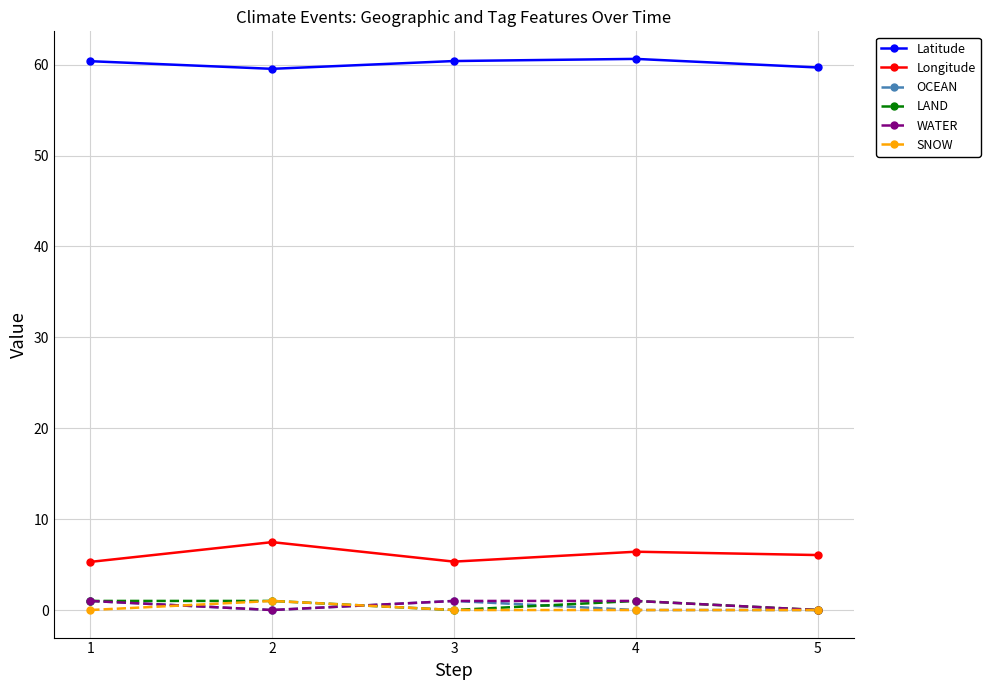

What is the difference between the maximum and minimum values in the SNOW series?

1.0